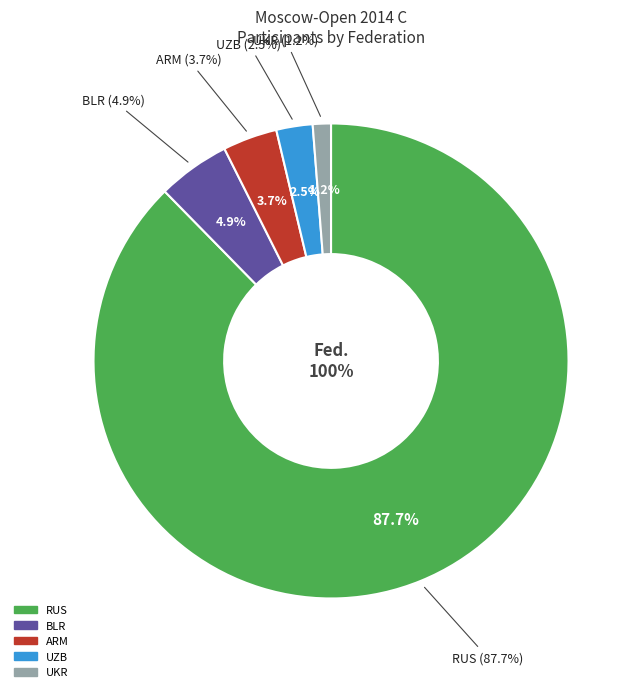

Is it true that UZB is 12% of the pie?

False